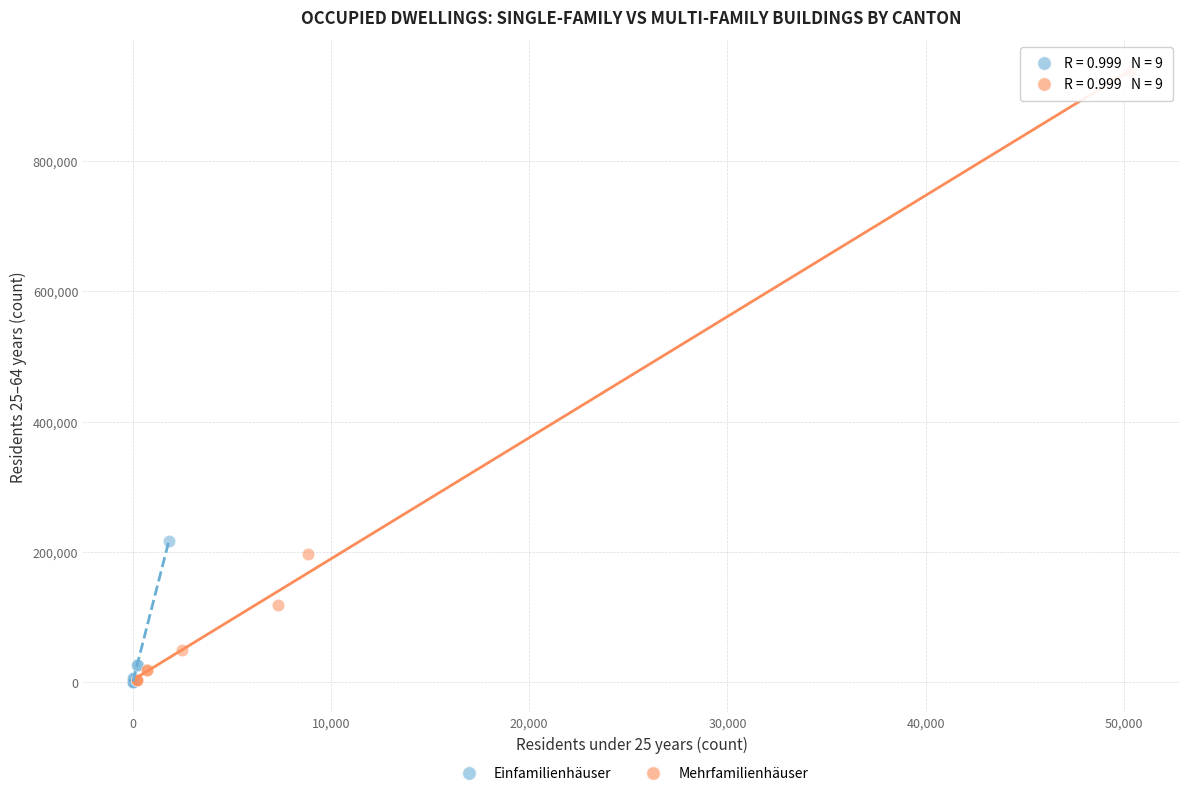

Which series has the widest spread of Y values?

Mehrfamilienhäuser